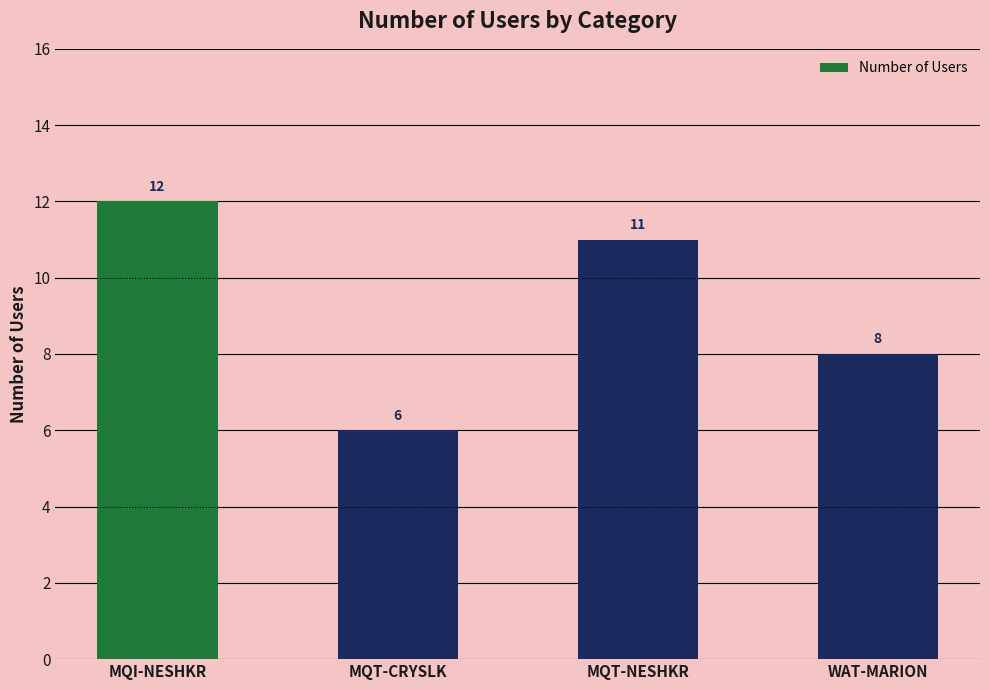

Reading right to left, transcribe all the data shown in this chart.

WAT-MARION=8	MQT-NESHKR=11	MQT-CRYSLK=6	MQI-NESHKR=12